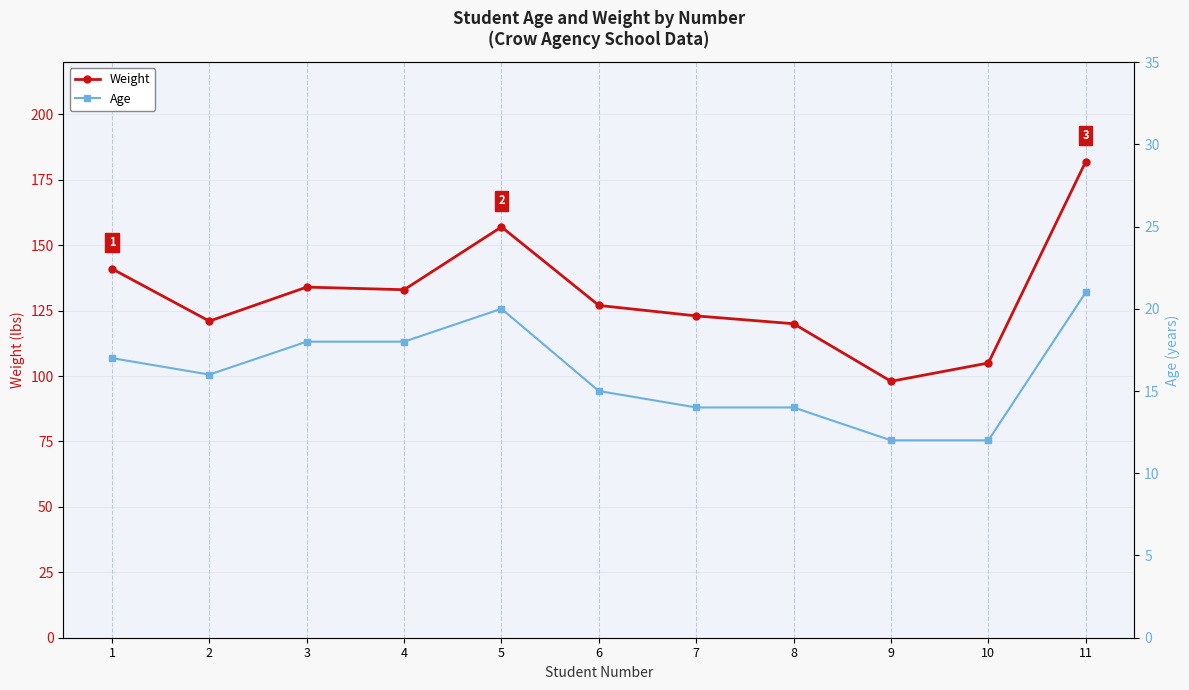

Rank the series at 1 from highest to lowest value.

Weight, Age